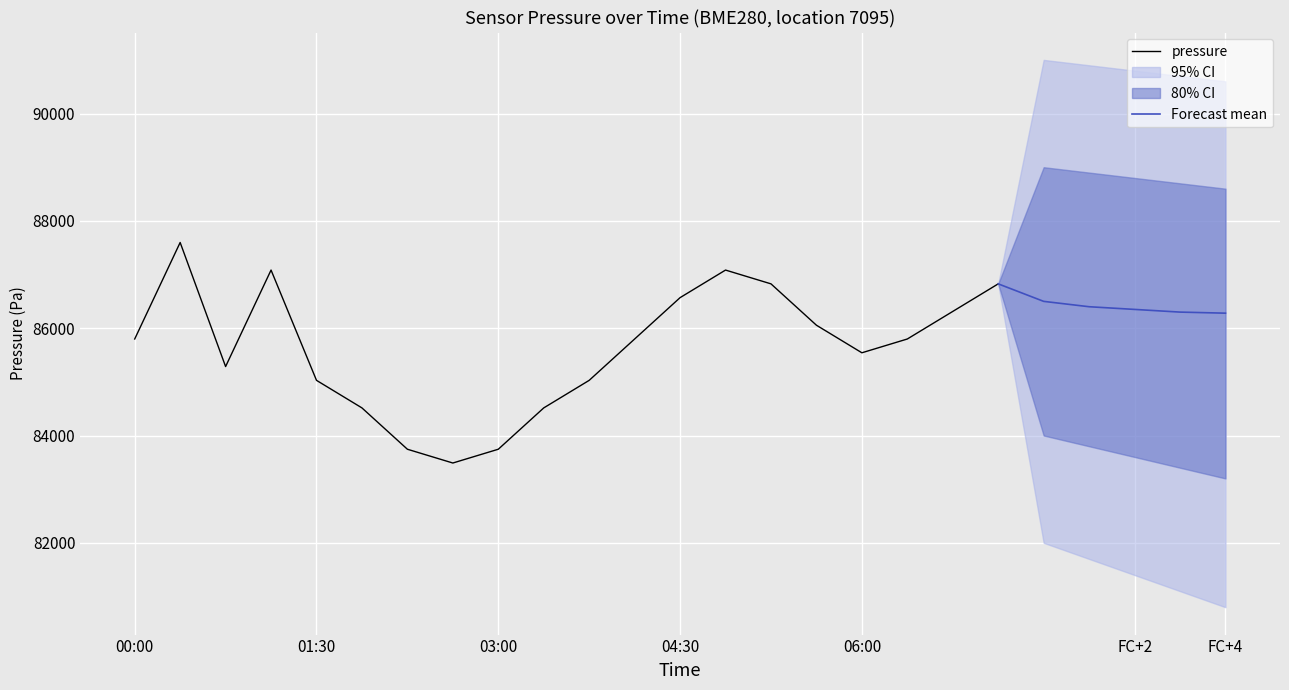

True or false: the data has more than 0 interior local peaks.

True